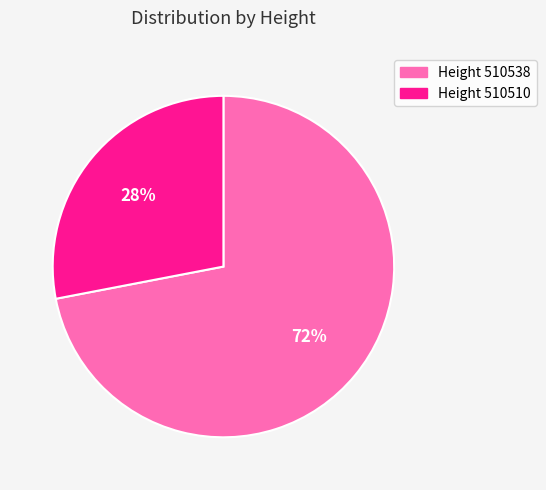

Is there any slice that represents more than half of the pie?

Yes